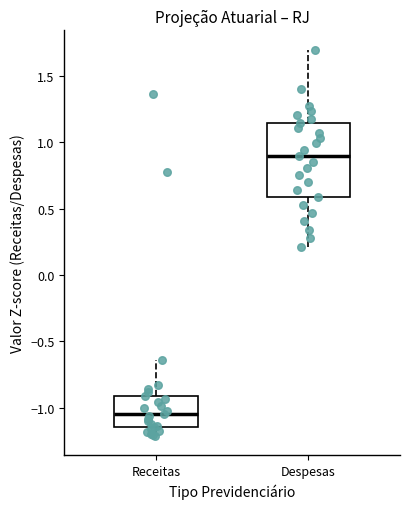

Which box is the tallest, from its lower edge to its upper edge?

Despesas